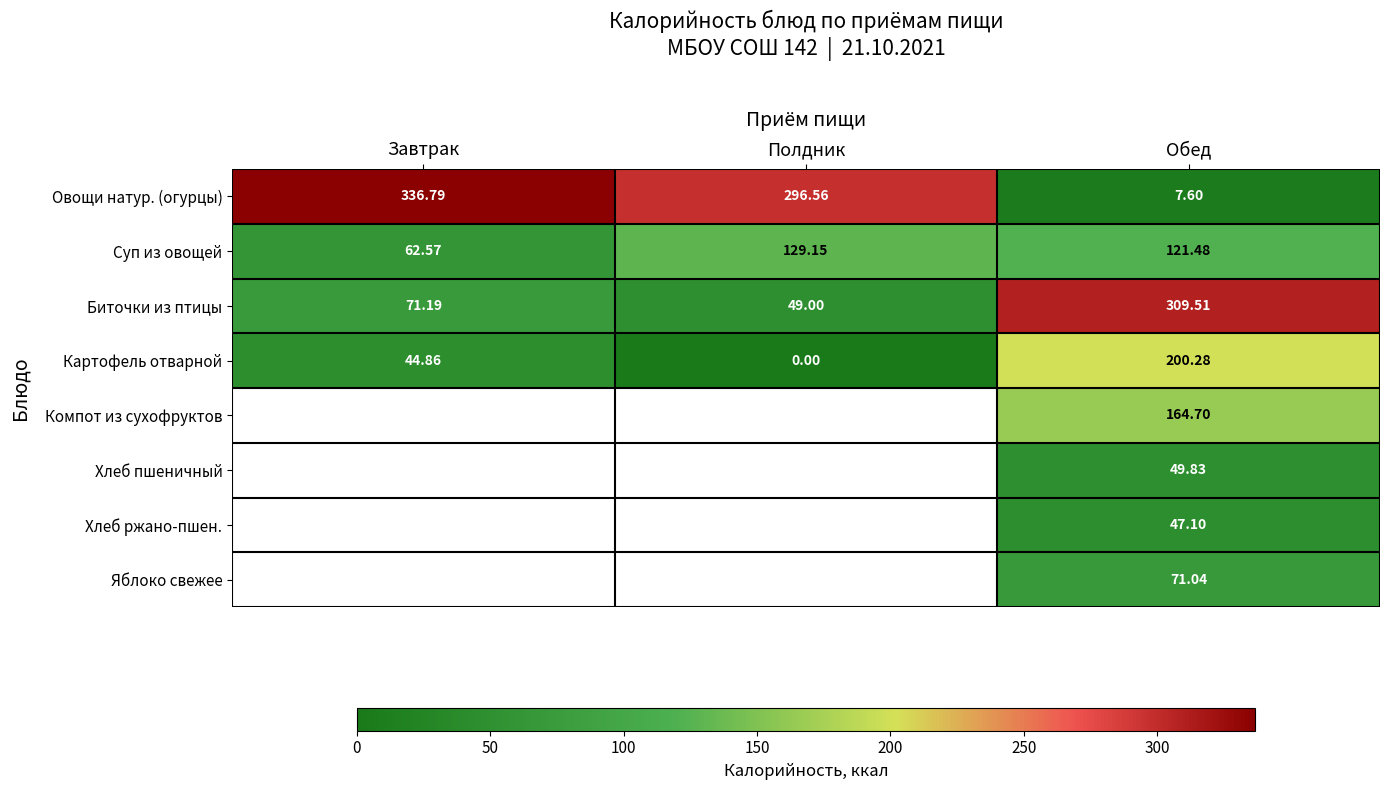

At which category does the chart reach its peak across all series?

Завтрак